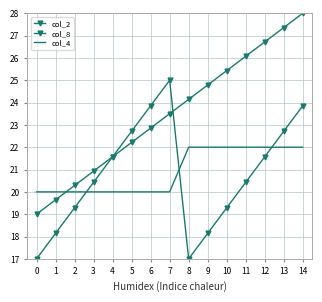

How many values in the col_8 series are below 20?

6